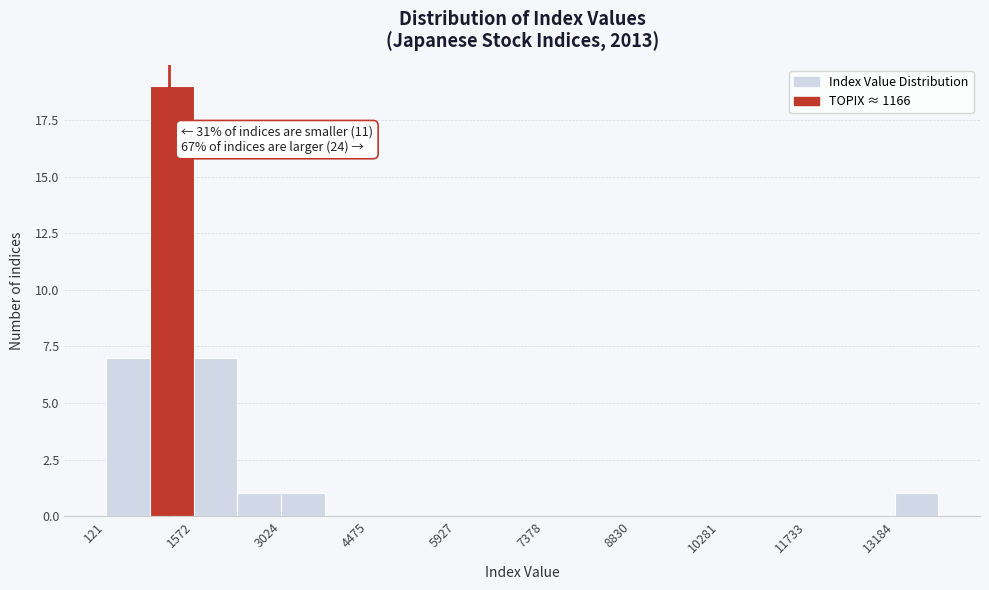

Around what value on the x-axis is the tallest bar? Give the approximate position of its centre, as read against the axis.

1200